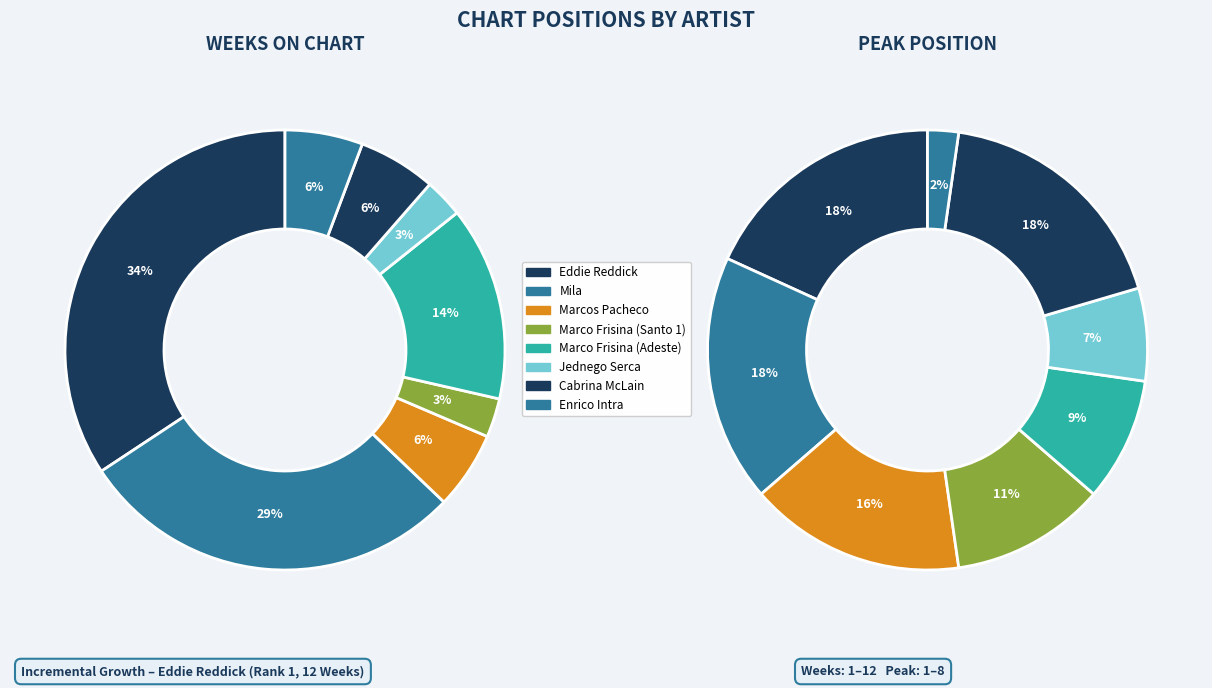

Between 2 and 7, which series saw the biggest shift?

peak_position